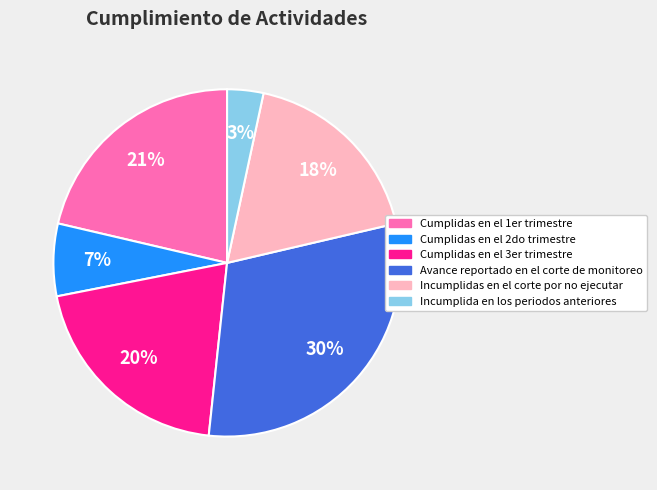

Do Incumplidas en el corte por no ejecutar and Incumplida en los periodos anteriores together represent more than half of the pie?

No